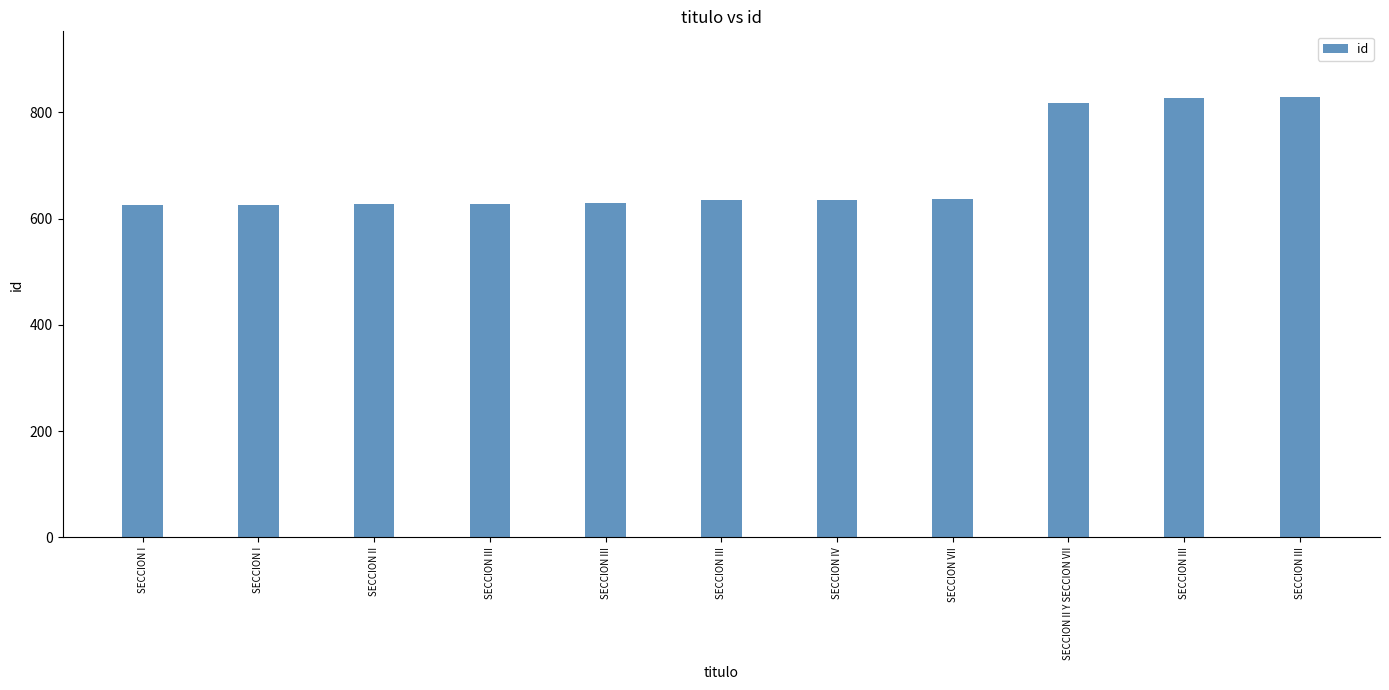

What is the greatest value displayed?

828